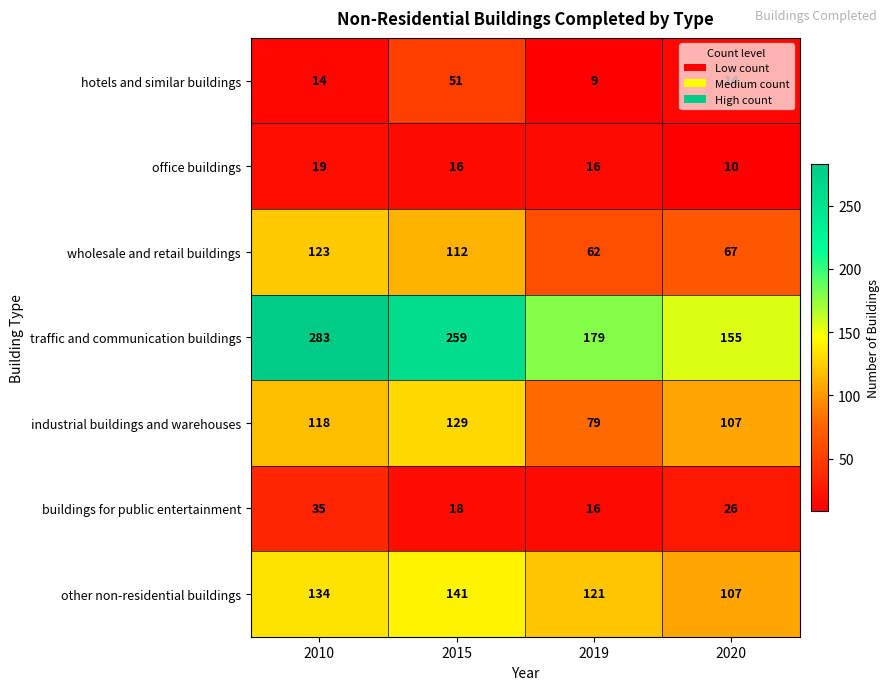

What is the difference between the maximum and second lowest values in the traffic and communication buildings series?

104